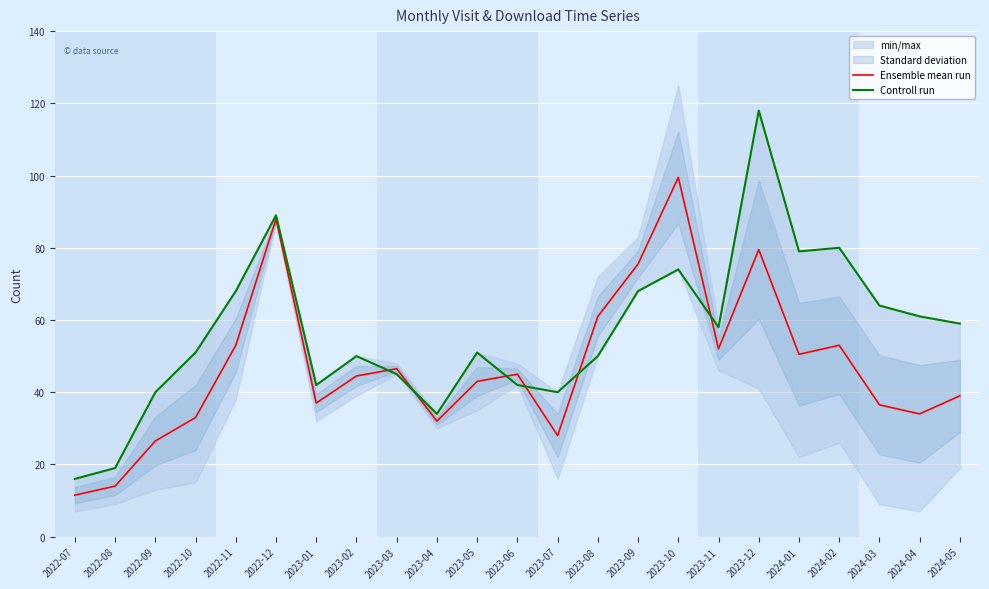

What is the label of the 5th point from the right?

2024-01